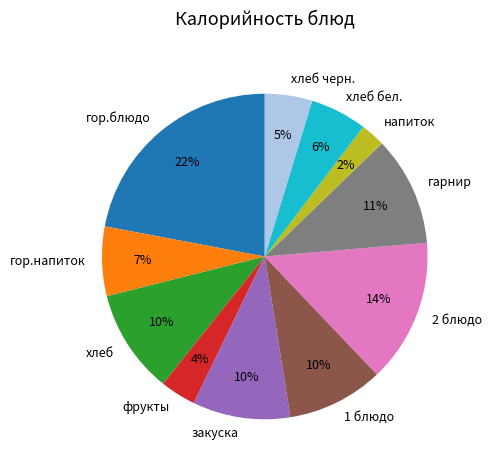

Which slice is the largest?

гор.блюдо